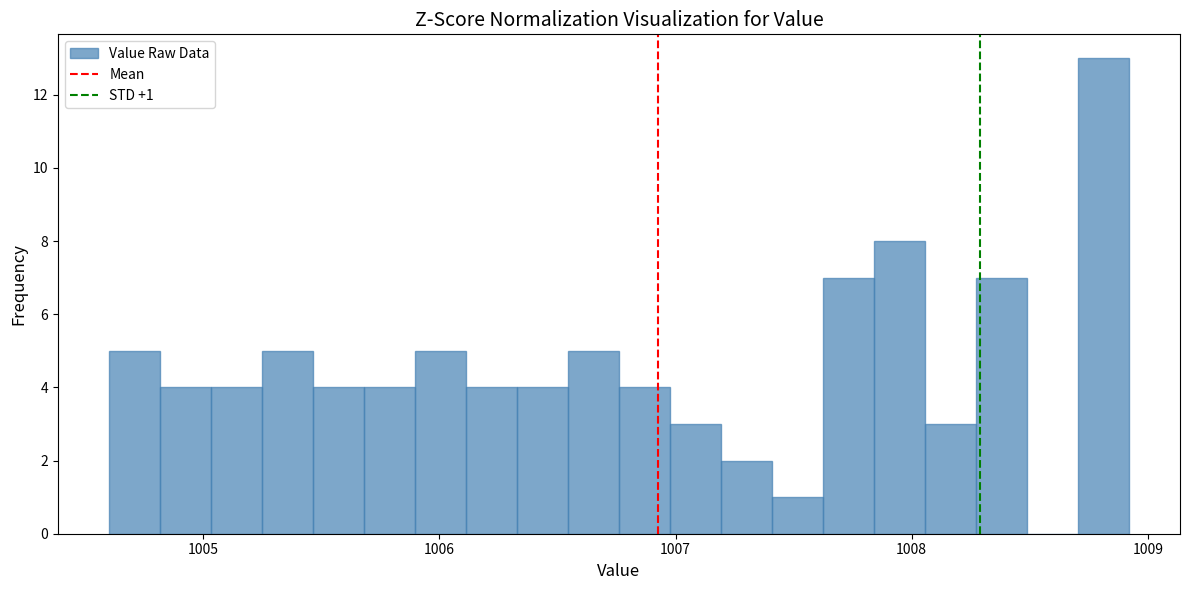

Read against the x-axis, roughly where is the centre of the tallest bar?

1008.8